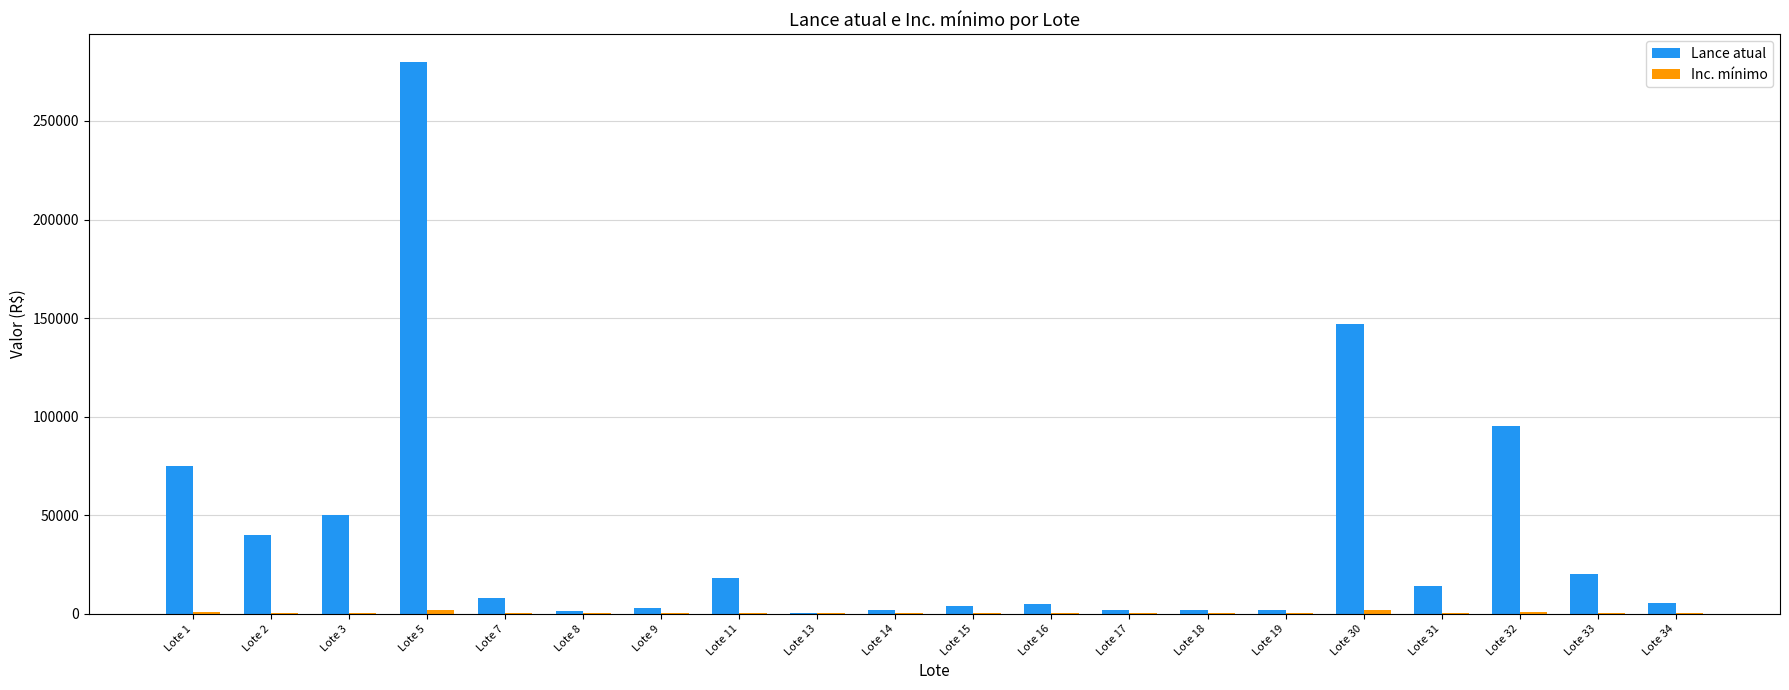

How many distinct data groups are displayed?

2